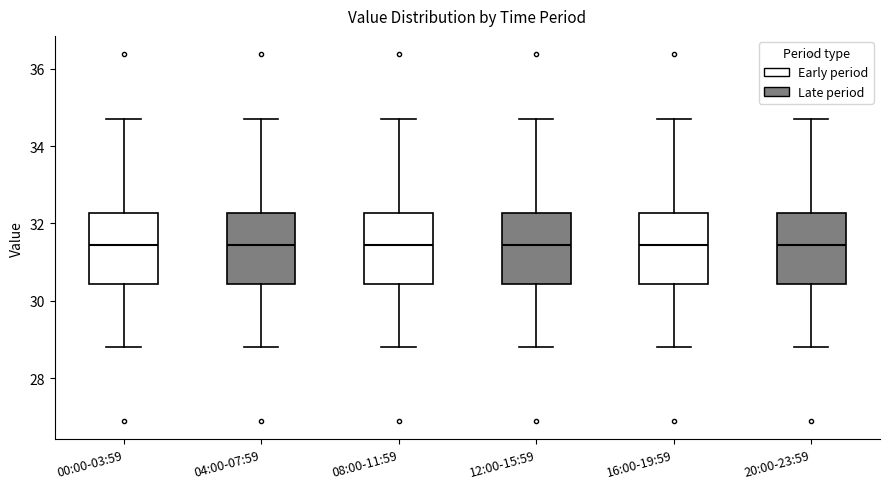

Where does the upper whisker of the box for 20:00-23:59 end on the y-axis? The values are not printed on the chart, so give them approximately, as read against the axis.

34.8